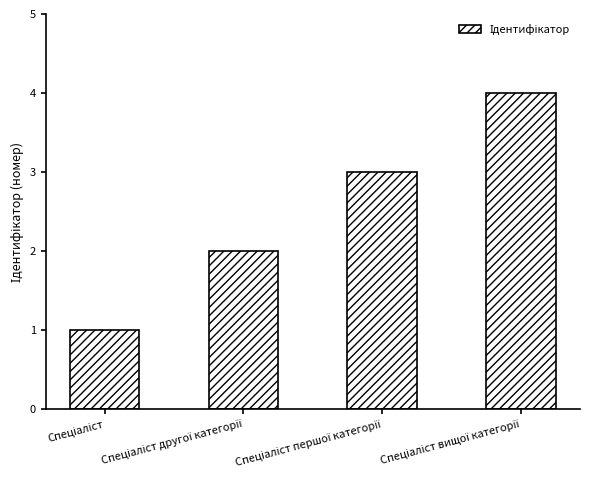

What is the difference between the maximum and minimum values?

3